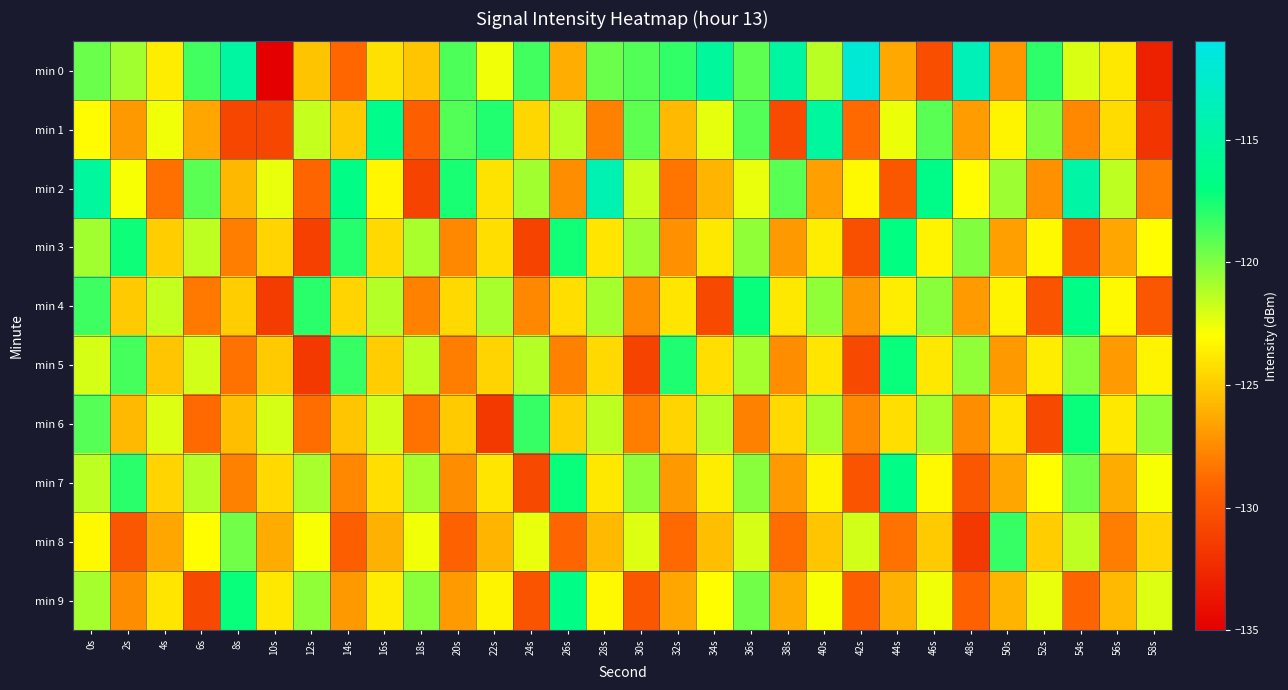

What is the total value across all series at 20s?

-1244.0